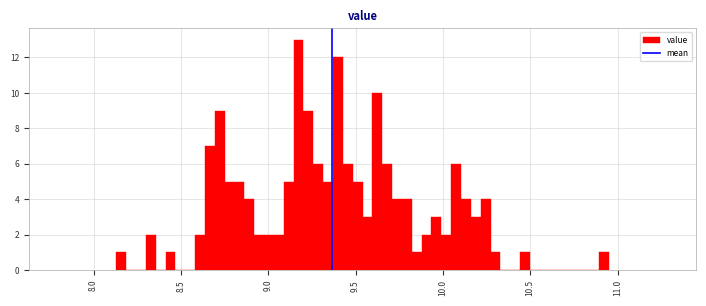

Read against the x-axis, roughly where is the centre of the tallest bar?

9.15